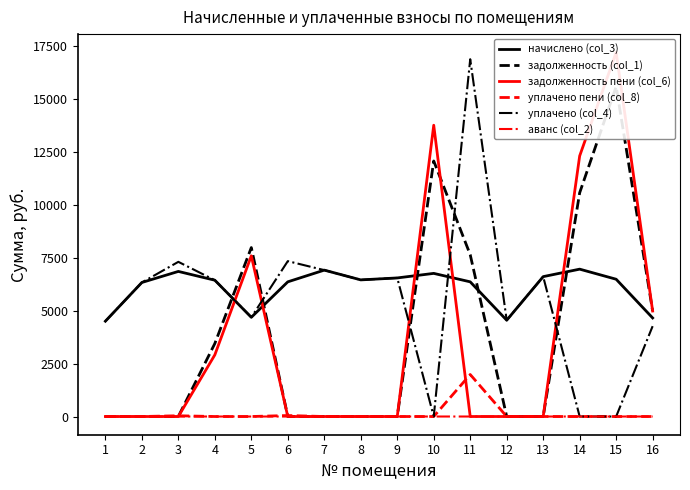

True or false: уплачено пени (col_8) and начислено (col_3) intersect in this chart.

False